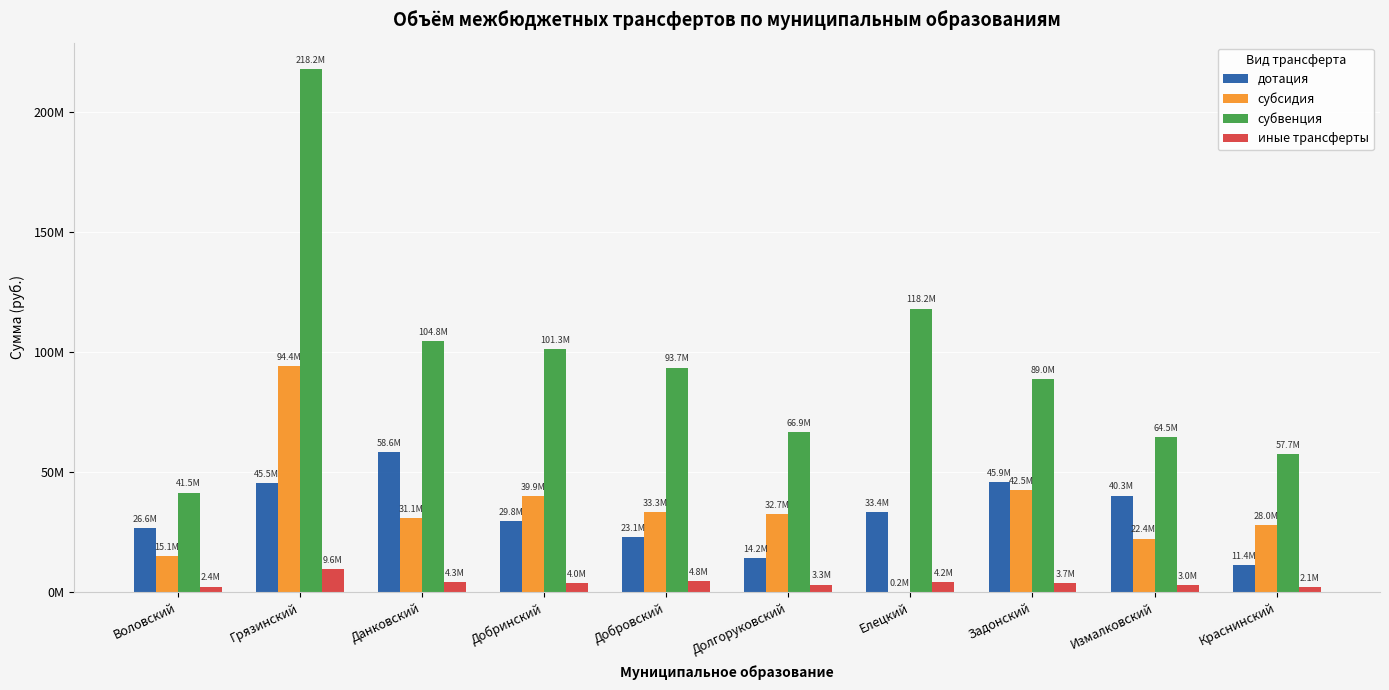

What is the total value across all series at Добровский?

154911668.2